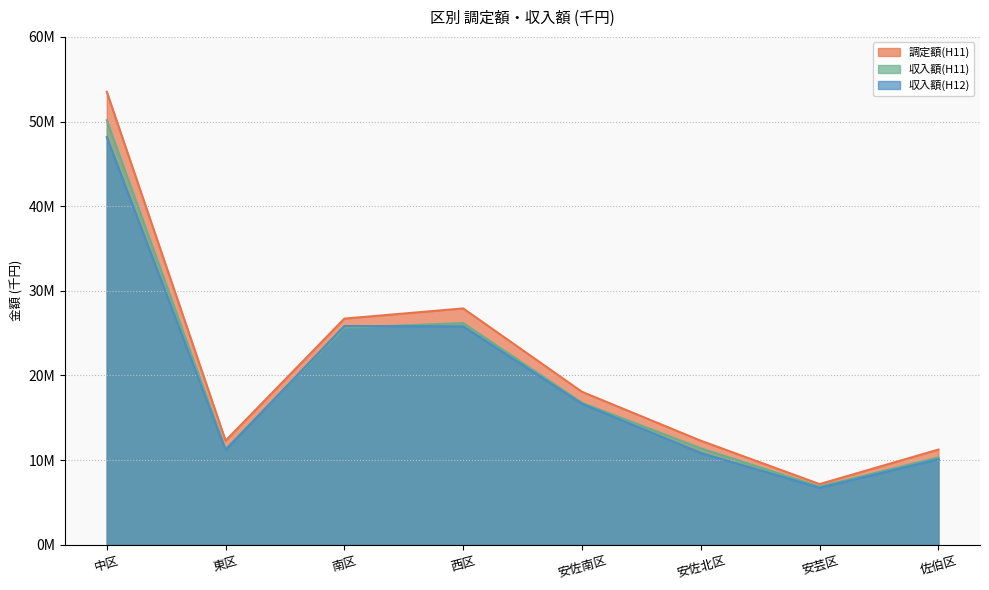

True or false: 収入額(H12) has more than 1 interior local peaks.

False